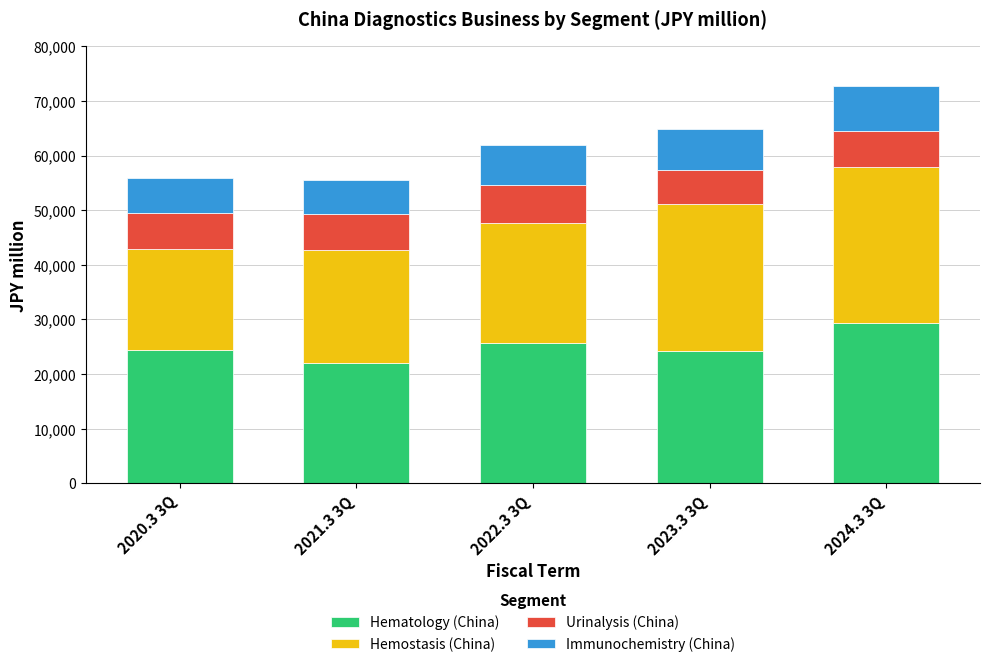

What are all the series names shown in the legend?

Hematology (China), Hemostasis (China), Urinalysis (China), Immunochemistry (China)